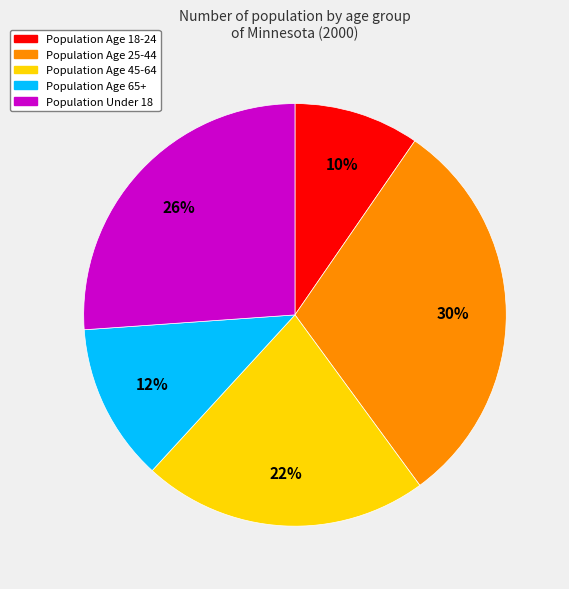

Is there any slice that represents more than half of the pie?

No